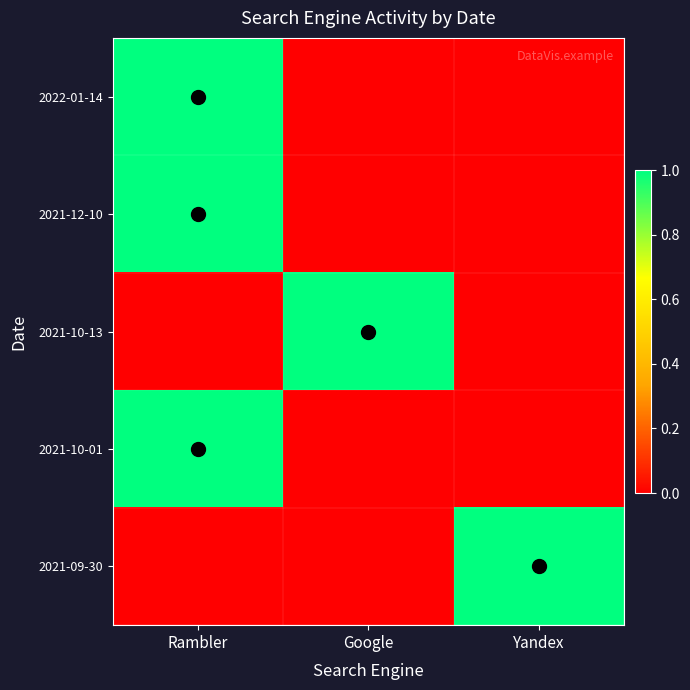

What is the total value across all series at Rambler?

3